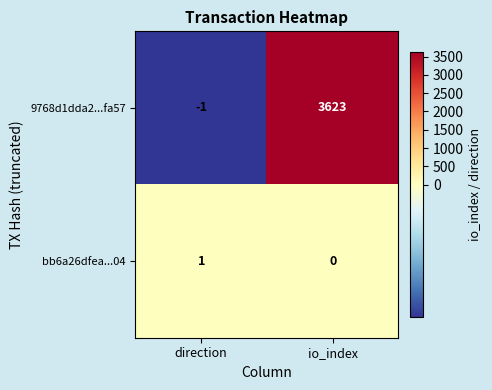

Rank the series at io_index from lowest to highest value.

bb6a26dfea...04, 9768d1dda2...fa57